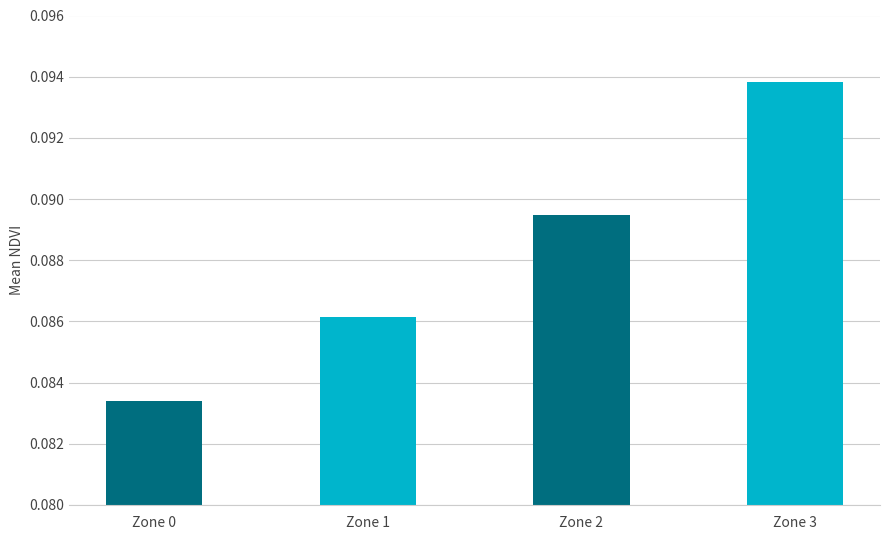

Between Zone 3 and Zone 0, which is larger?

Zone 3